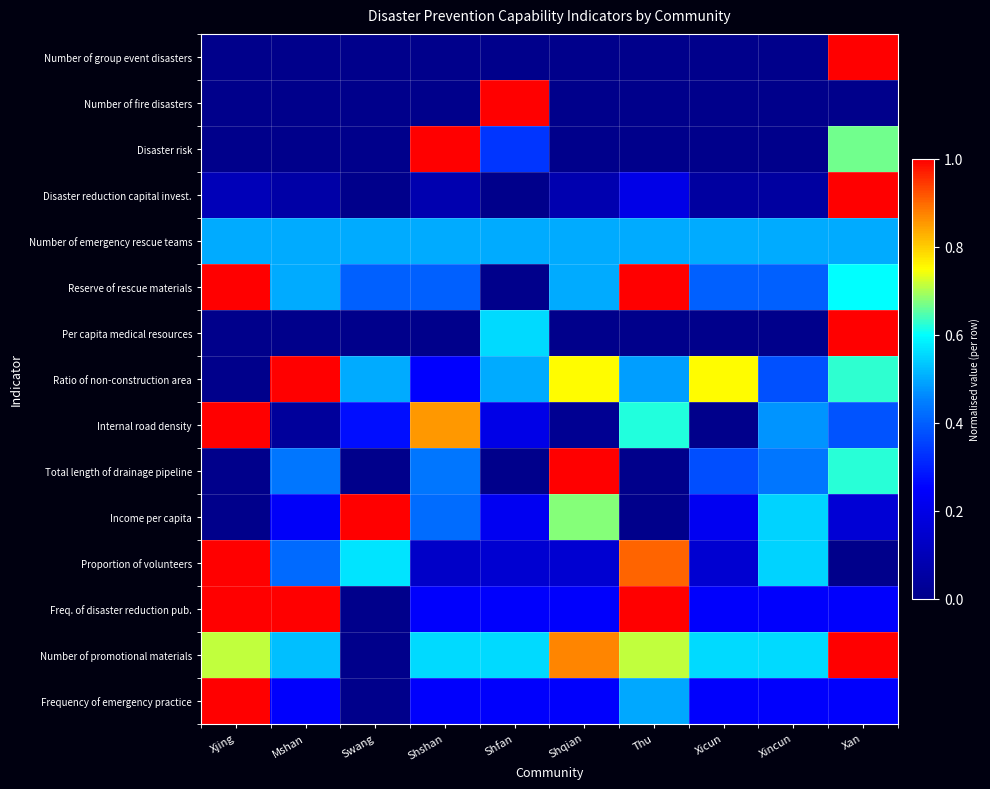

Which has a higher value, Swang or Xan?

Xan